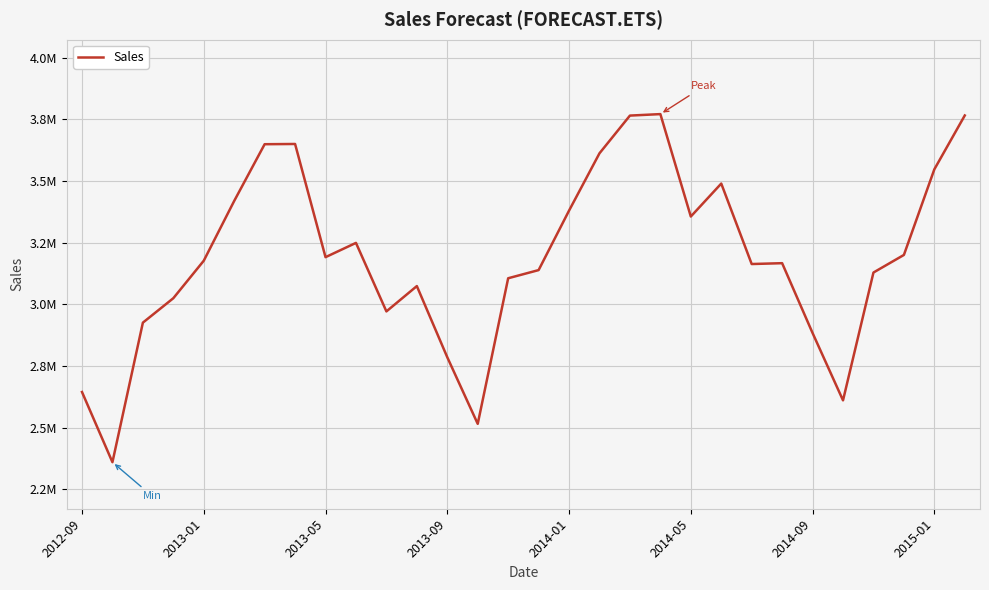

Does the chart display data point markers on the line(s)?

No